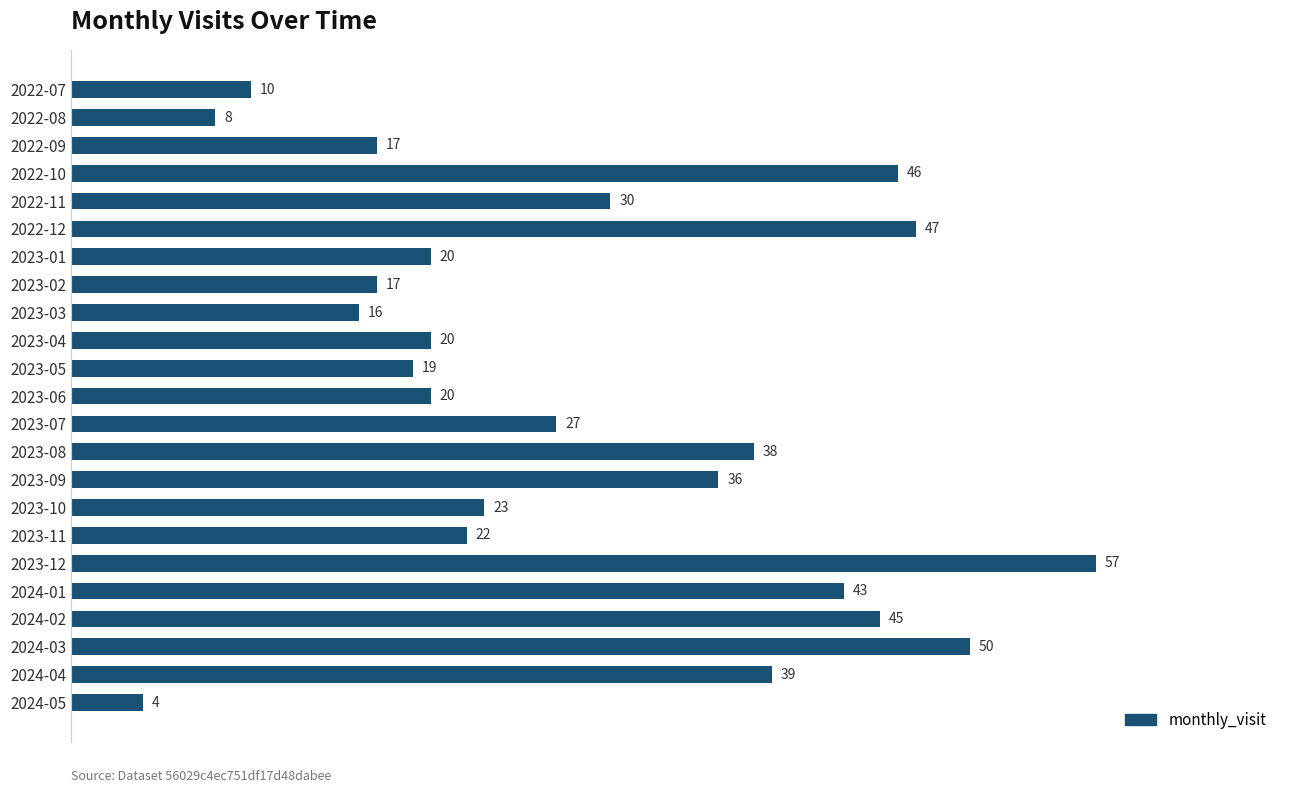

True or false: the data shows 20 at 2023-06.

True